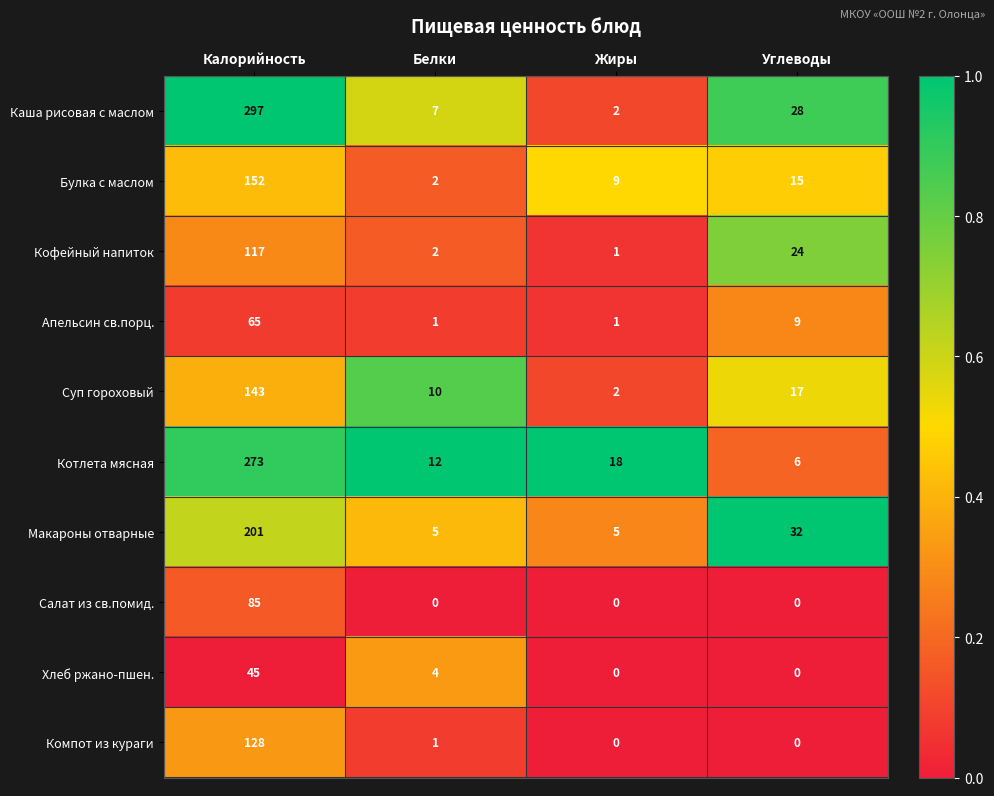

How many distinct data groups are displayed?

10